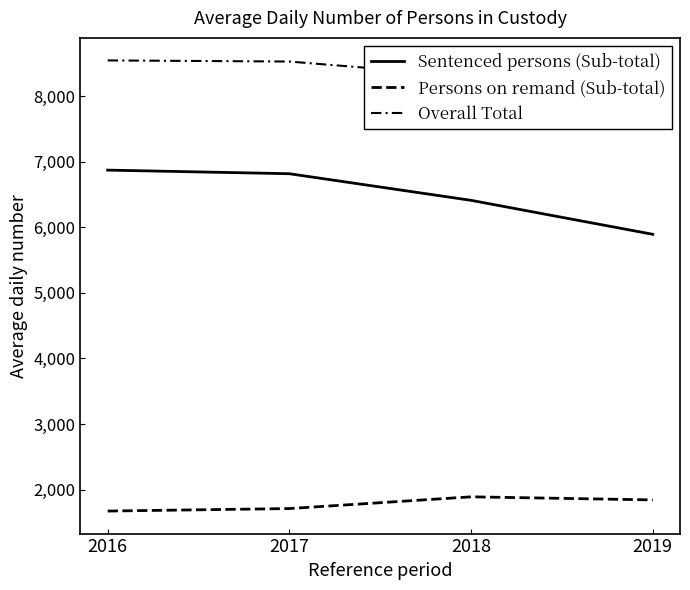

Read the Persons on remand (Sub-total) value at 2019, to the nearest 5.

1845